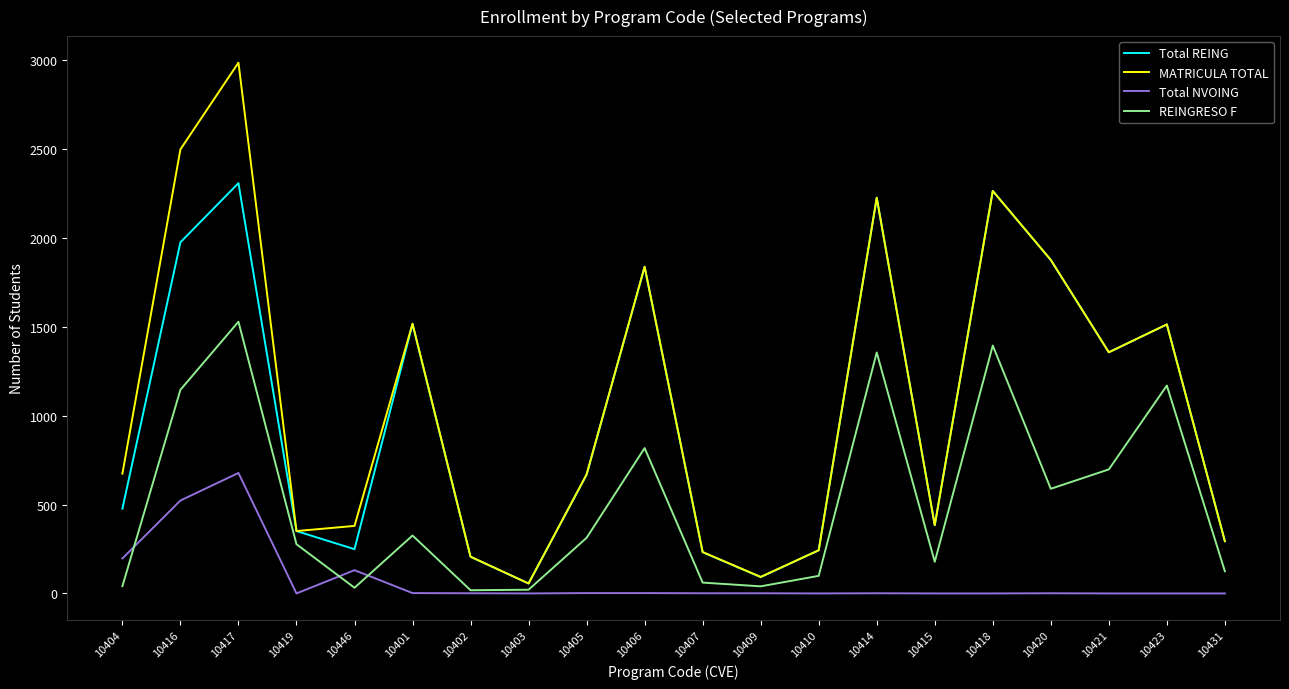

Which series changed the most between 10416 and 10407?

MATRICULA TOTAL